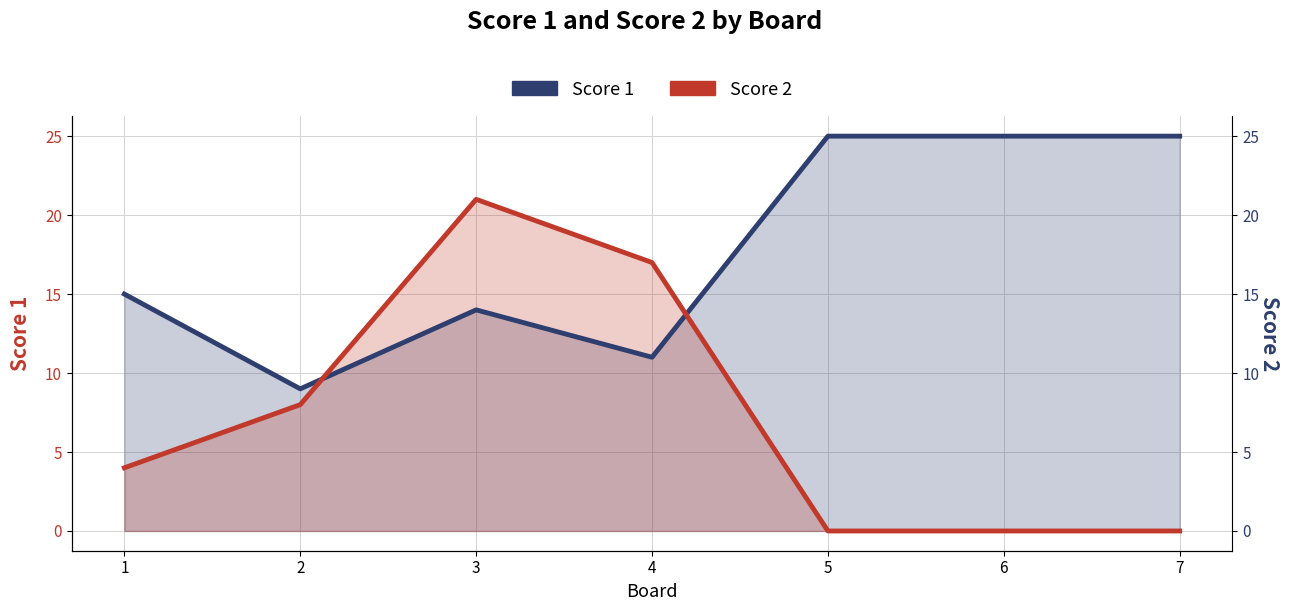

True or false: Score 2 and Score 1 cross at least once.

True